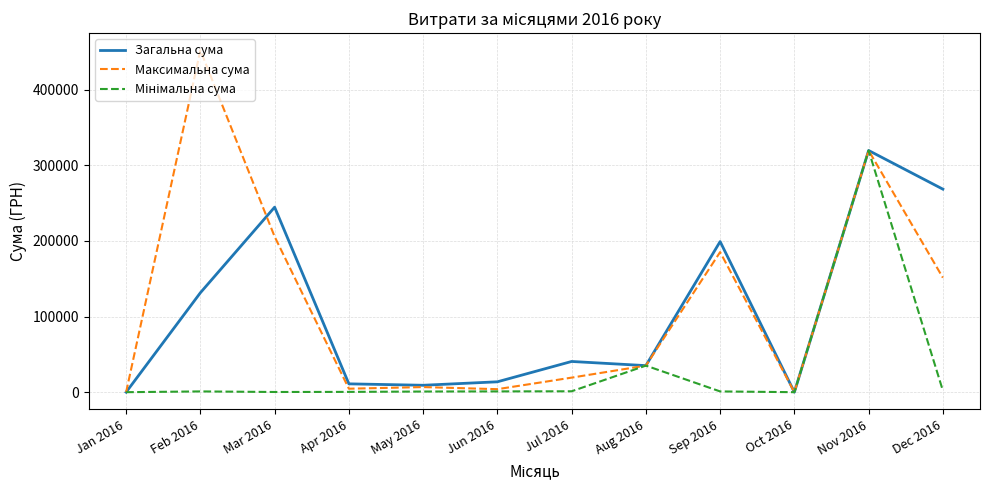

Does the chart display data point markers on the line(s)?

No